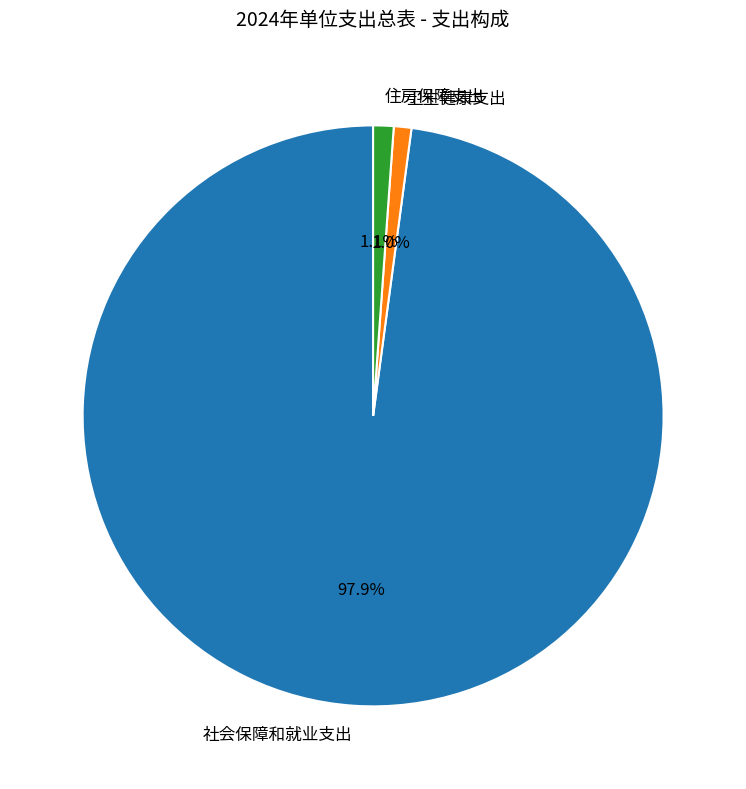

How many segments does this pie chart have?

3